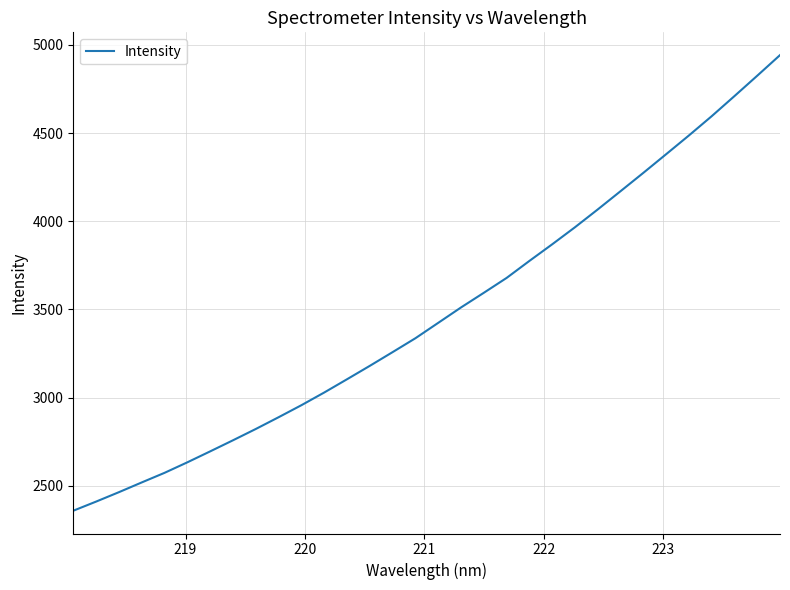

What is the greatest value displayed?

4942.0